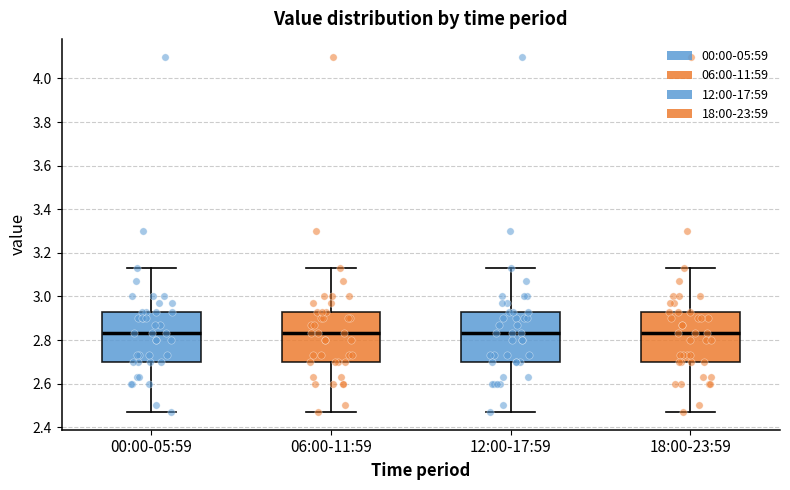

Reading left to right, read every box against the y-axis: the position of its median line, the range the box covers, and the ends of its whiskers. The values are not printed on the chart, so give them approximately, as read against the axis.

00:00-05:59: median 2.84, box 2.70 to 2.94, whiskers 2.48 to 3.14
06:00-11:59: median 2.84, box 2.70 to 2.94, whiskers 2.48 to 3.14
12:00-17:59: median 2.84, box 2.70 to 2.94, whiskers 2.48 to 3.14
18:00-23:59: median 2.84, box 2.70 to 2.94, whiskers 2.48 to 3.14